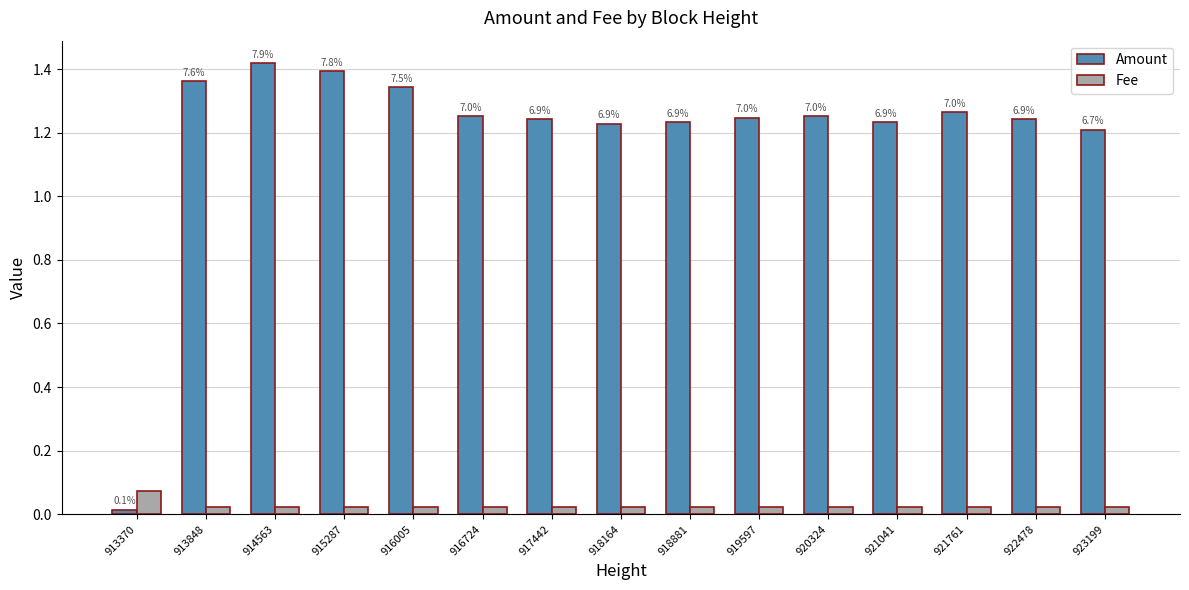

Which category has the lowest value in the Amount series?

913370